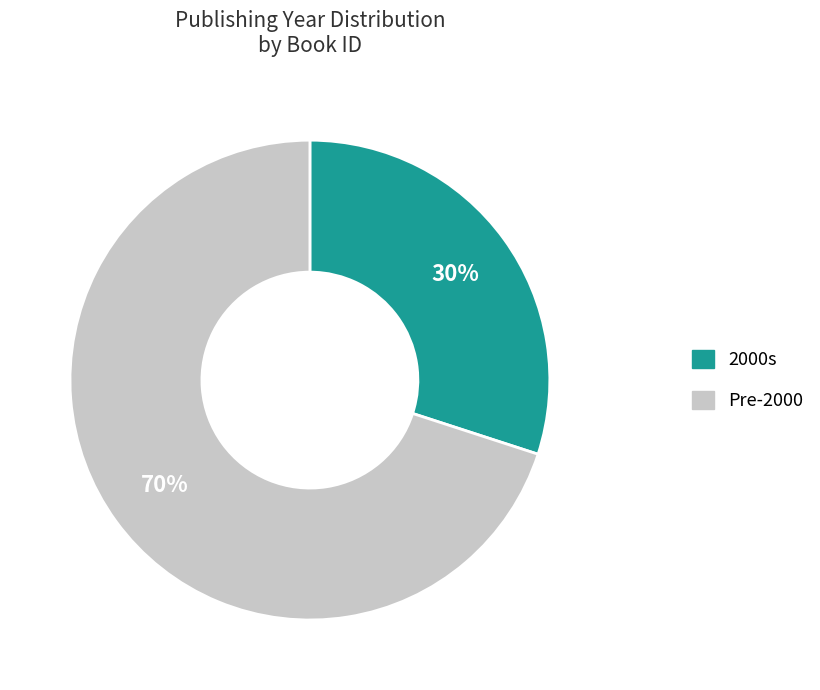

How many segments does this pie chart have?

2